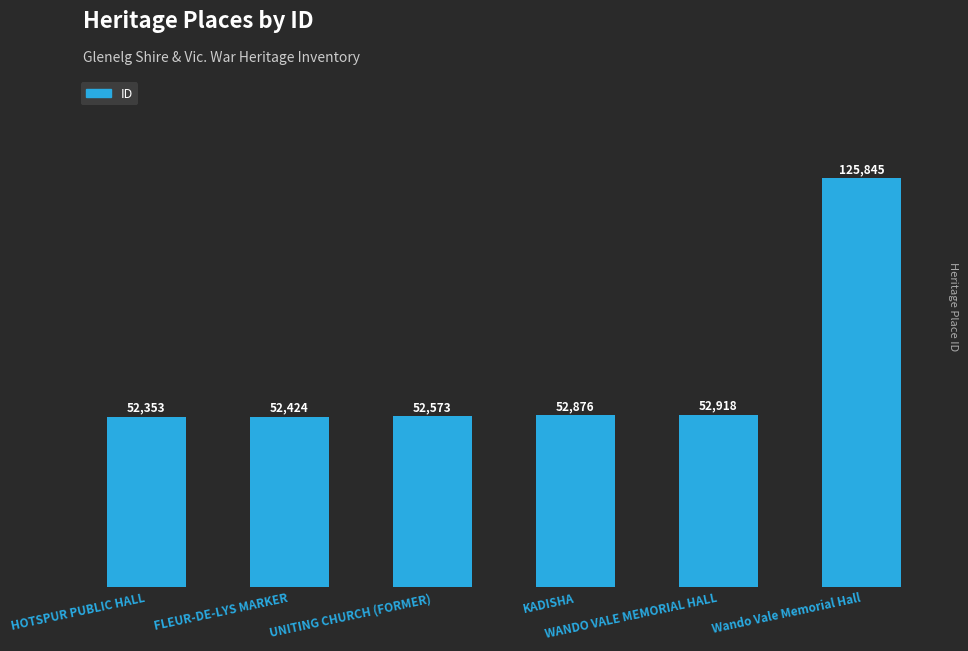

Reading left to right, transcribe all the data shown in this chart.

52353	52424	52573	52876	52918	125845